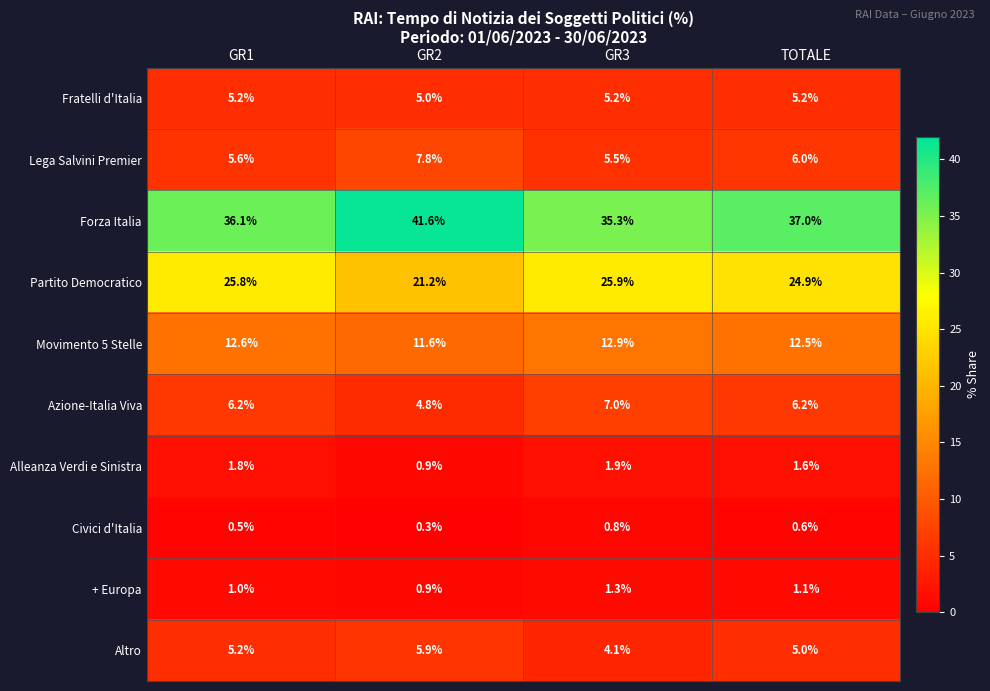

What is the difference between the highest and lowest values at GR3?

34.5